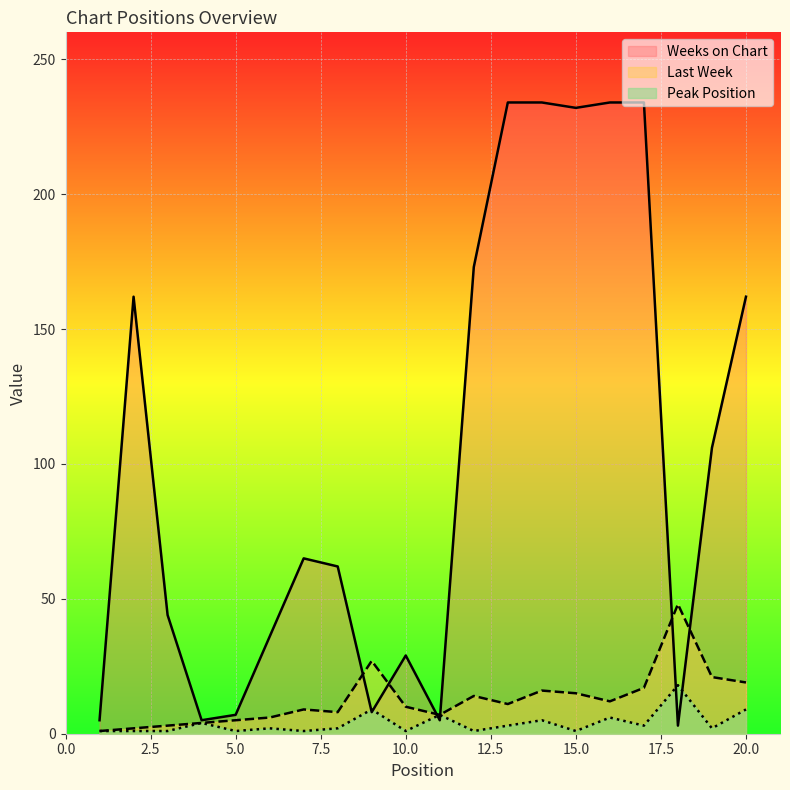

Where is the first local maximum for Last Week?

7